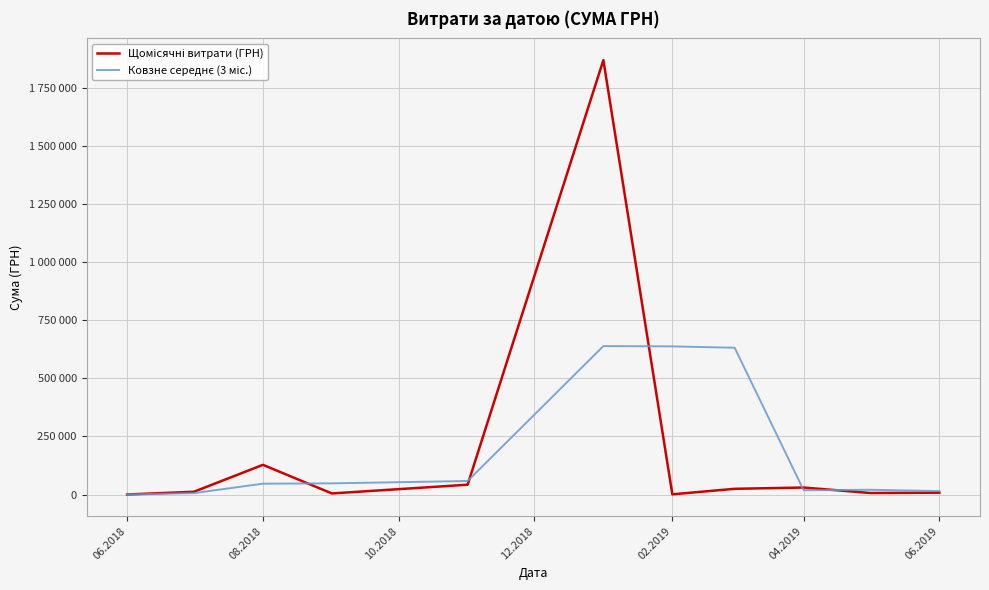

Is this an area chart (filled region under the line)?

No